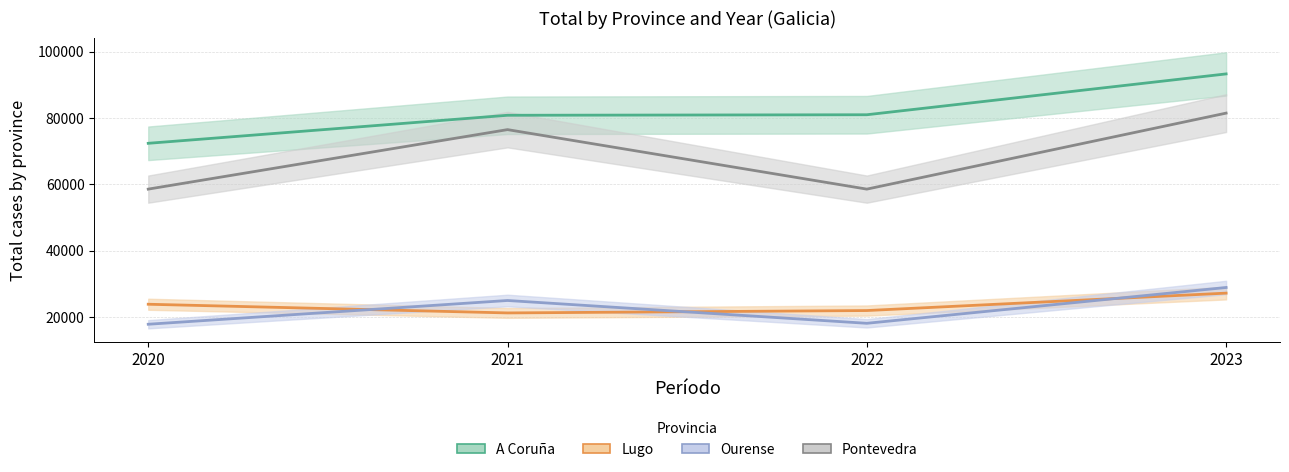

How many data points in Ourense are above 24943?

1